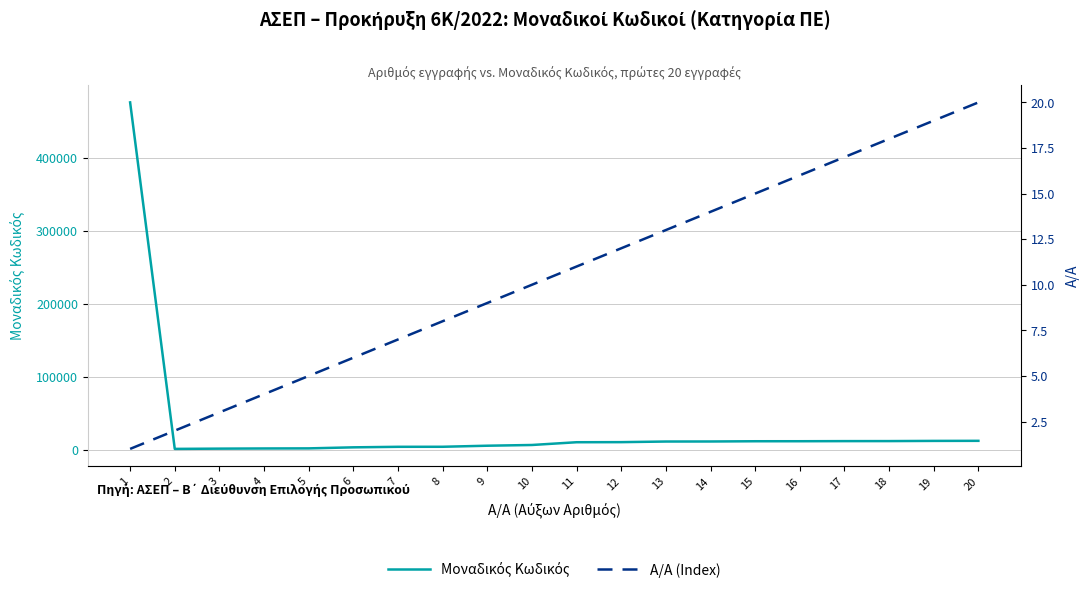

Which category has the lowest value in the Μοναδικός Κωδικός series?

2